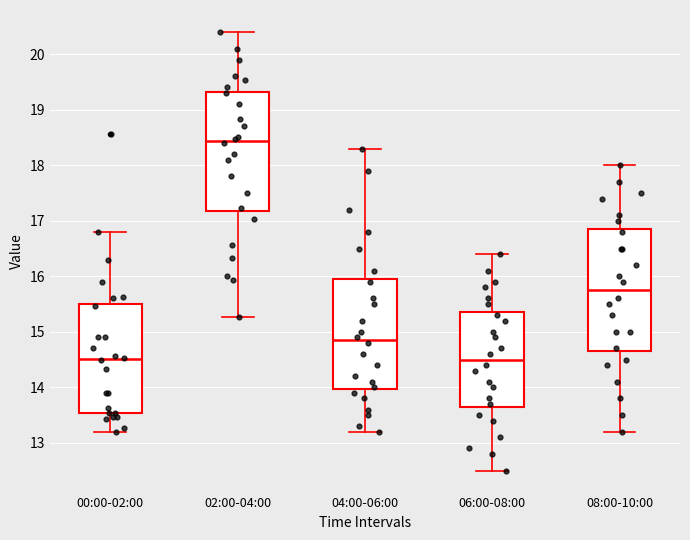

Reading left to right, transcribe this box plot: for each box, give where its median line is, the range the box spans, and where its two whiskers end, as read against the y-axis. The values are not printed on the chart, so give them approximately, as read against the axis.

00:00-02:00: median 14.5, box 13.5 to 15.5, whiskers 13.2 to 16.8
02:00-04:00: median 18.4, box 17.2 to 19.3, whiskers 15.3 to 20.4
04:00-06:00: median 14.9, box 14.0 to 16.0, whiskers 13.2 to 18.3
06:00-08:00: median 14.5, box 13.7 to 15.4, whiskers 12.5 to 16.4
08:00-10:00: median 15.8, box 14.7 to 16.9, whiskers 13.2 to 18.0